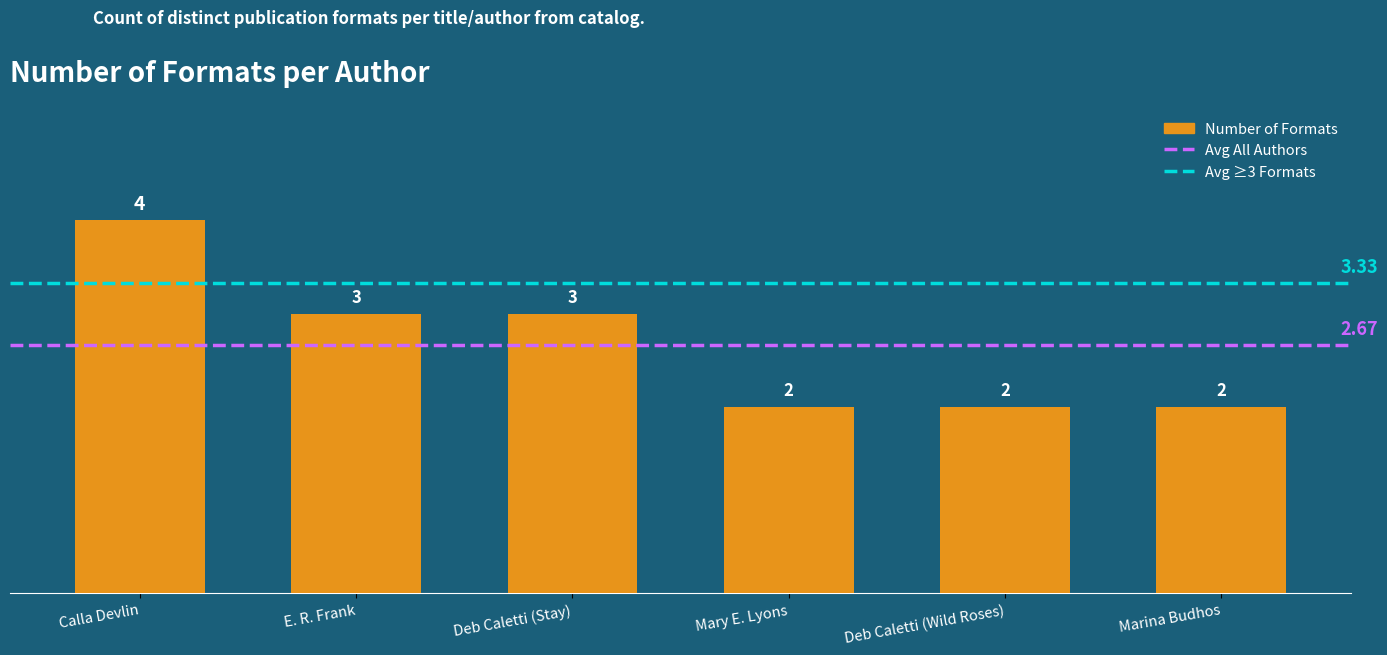

What is the minimum value shown in the chart?

2